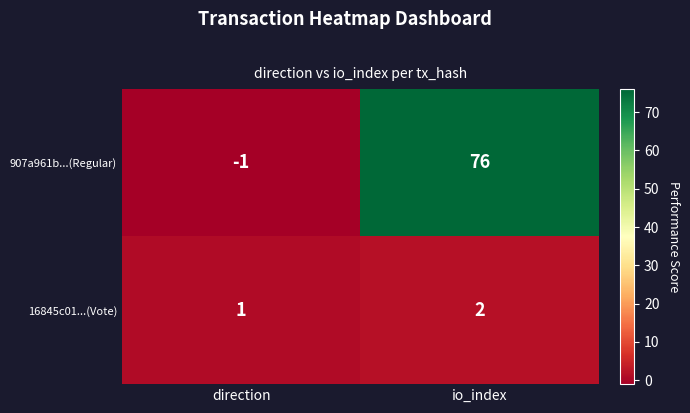

The value of 16845c01...(Vote) at io_index is 1. True or false?

False